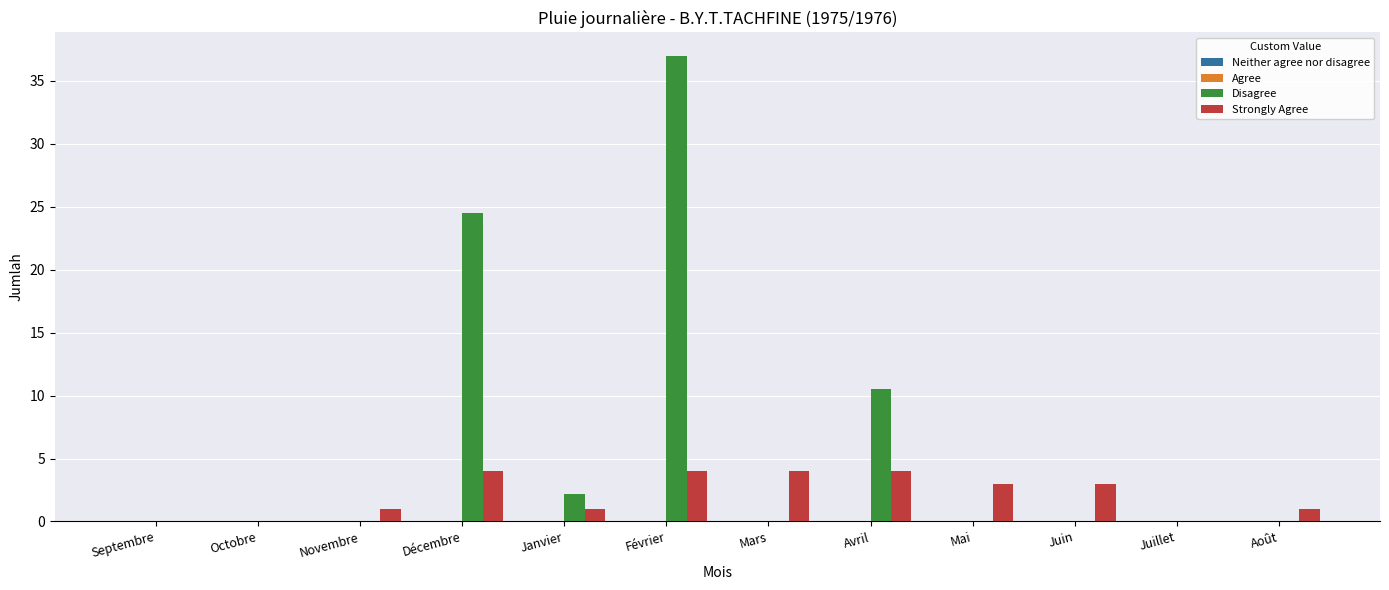

What is the sum of the Strongly Agree values at Mai and Février?

7.0